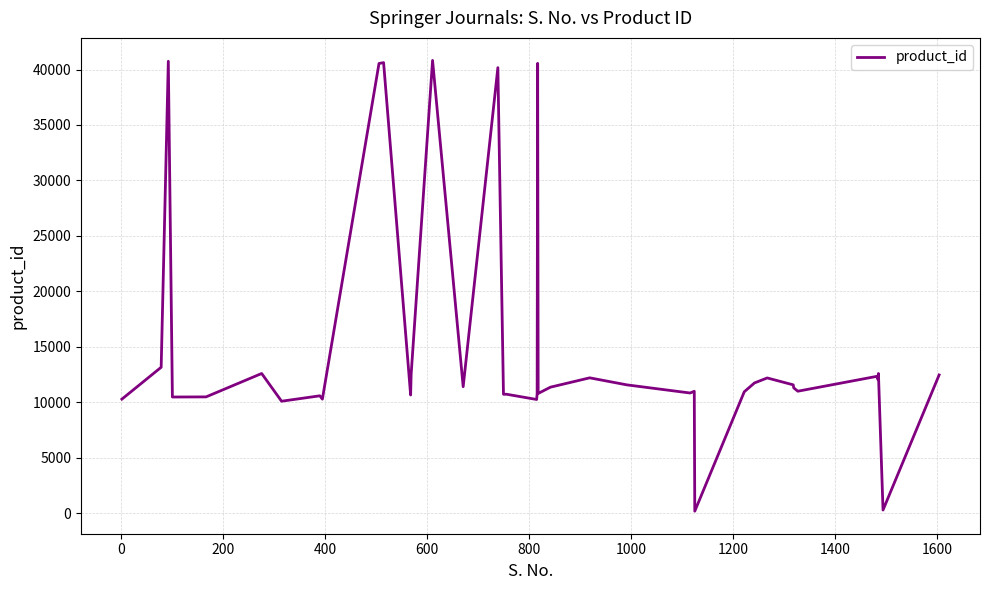

What is the maximum value shown in the chart?

40821